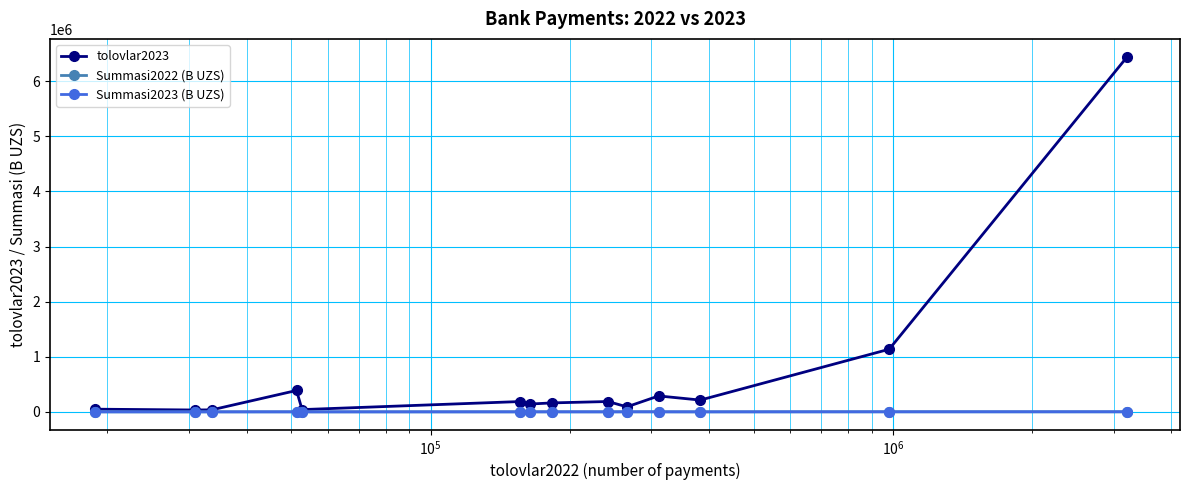

Does the chart have visible grid lines?

Yes